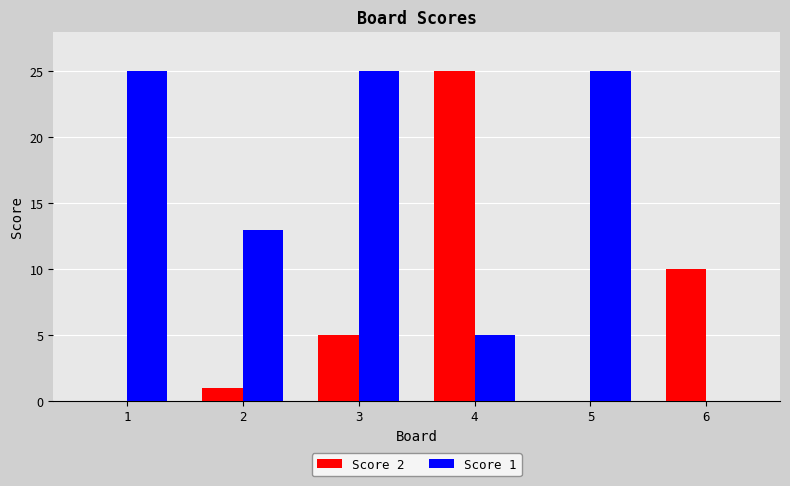

What is the greatest value displayed?

25